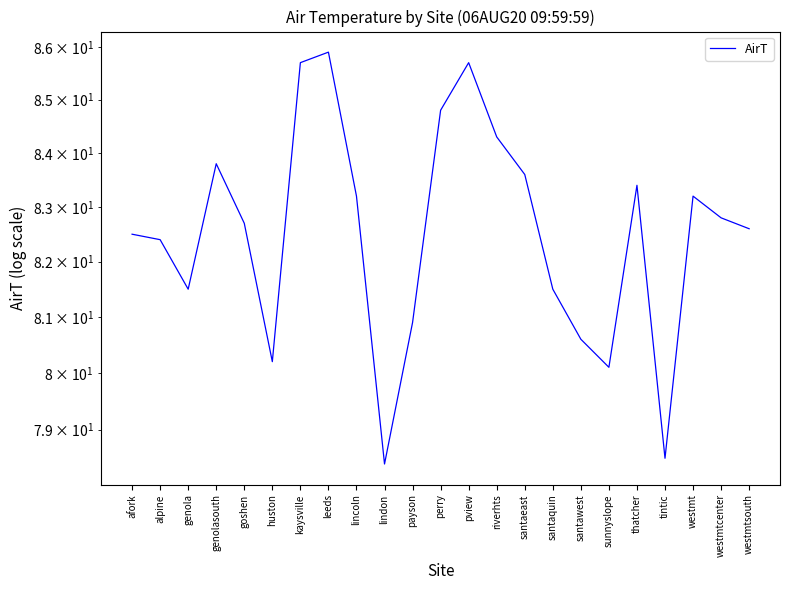

How many data points are less than 82?

8